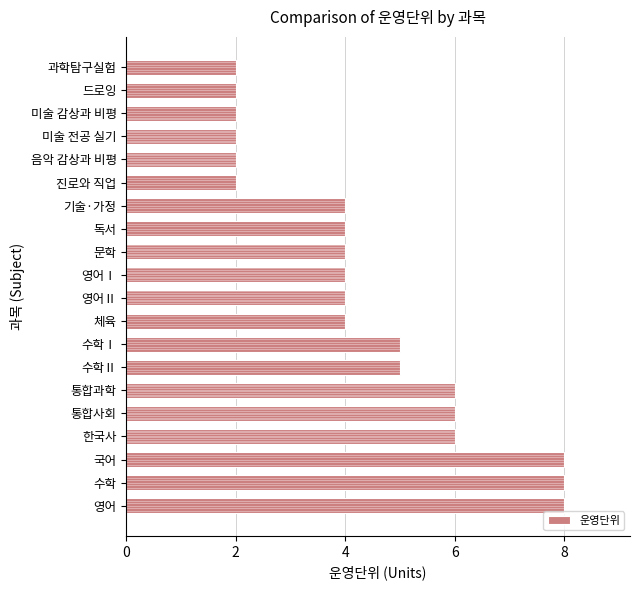

The chart shows a value of 6 at 한국사. True or false?

True